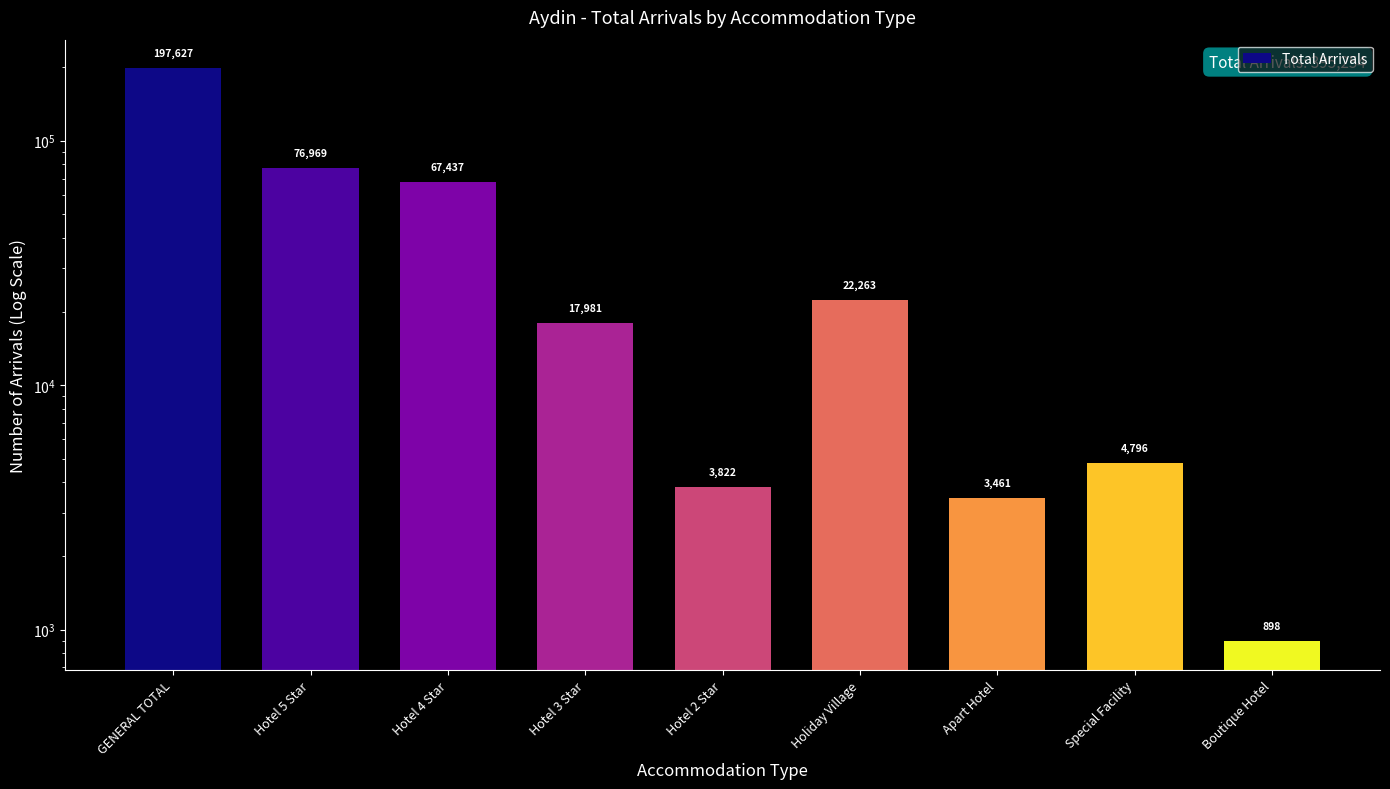

What is the change in value from GENERAL TOTAL to Apart Hotel?

-194166